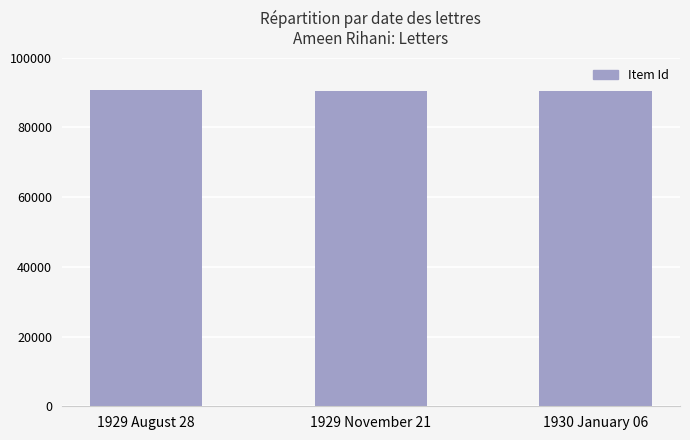

What is the smallest value displayed?

90331